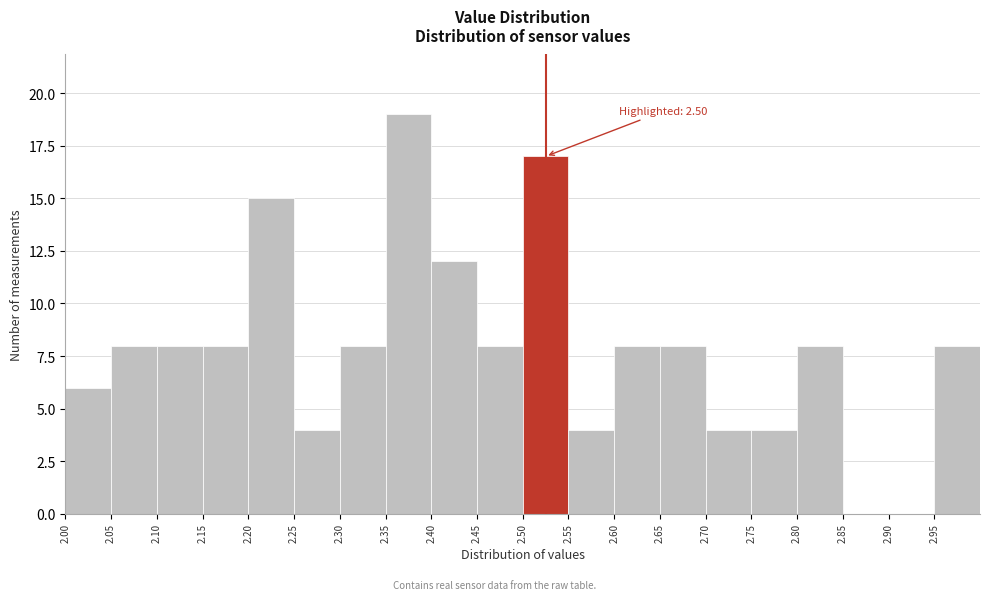

Over which range of the x-axis is the bar tallest?

2.35 to 2.40